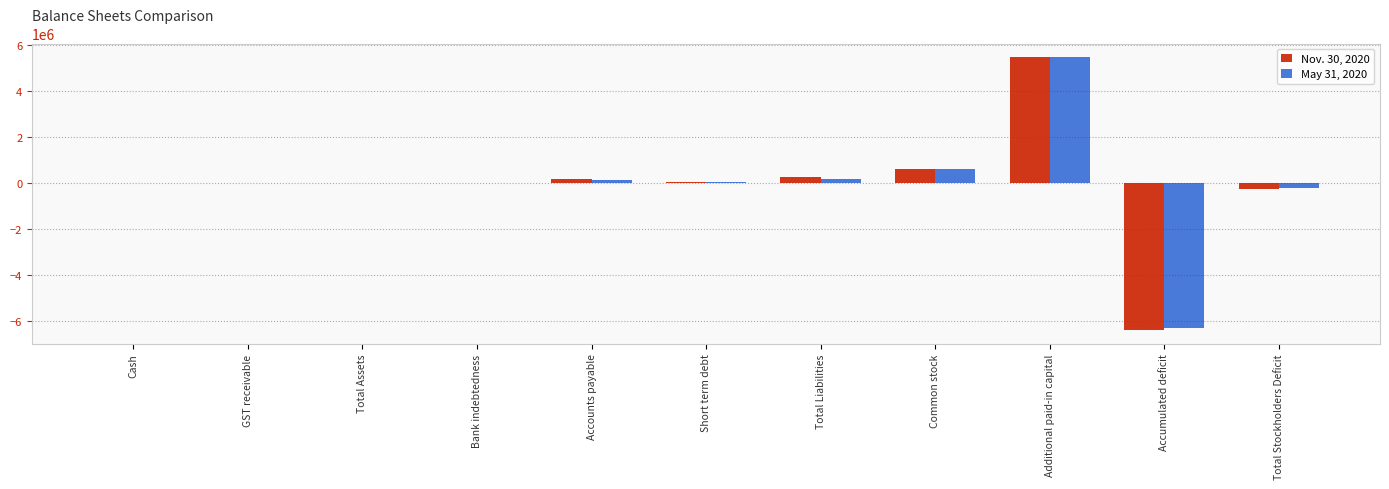

True or false: May 31, 2020 has a value of -185085 at Total Stockholders Deficit.

True